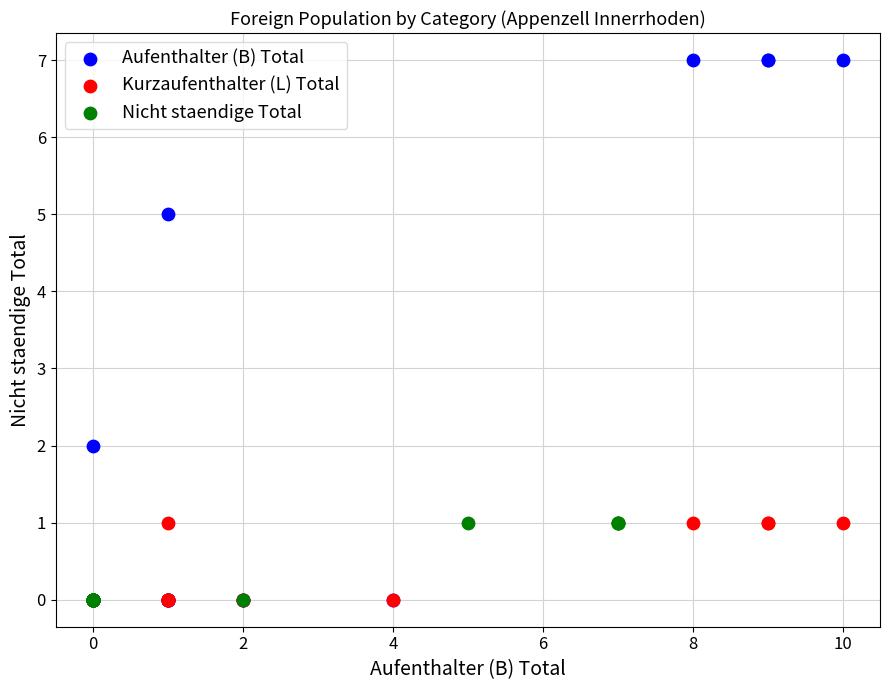

What are all the series names shown in the legend?

Aufenthalter (B) Total, Kurzaufenthalter (L) Total, Nicht staendige Total